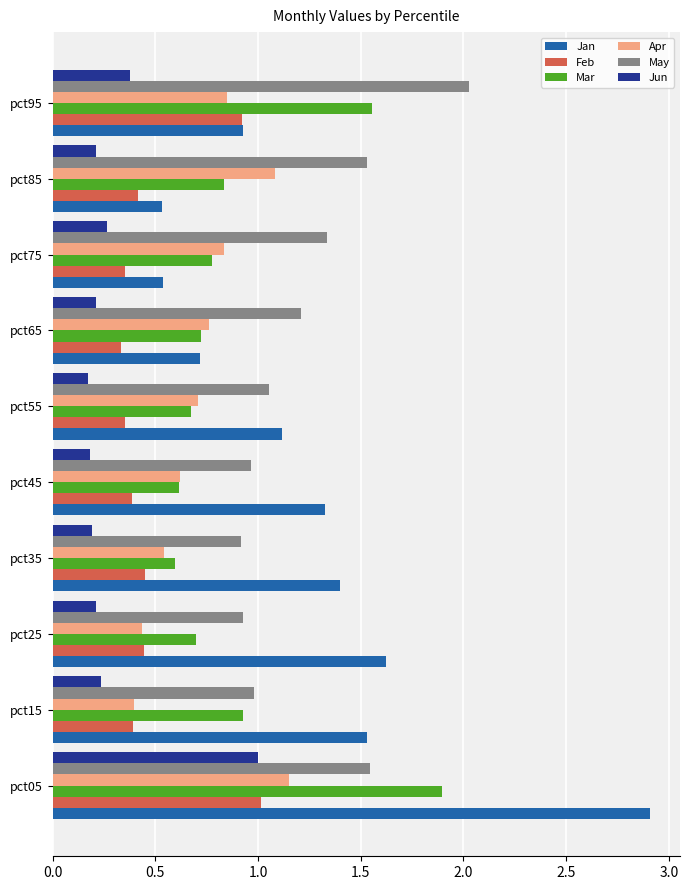

At which category is the sum across all series the highest?

pct05